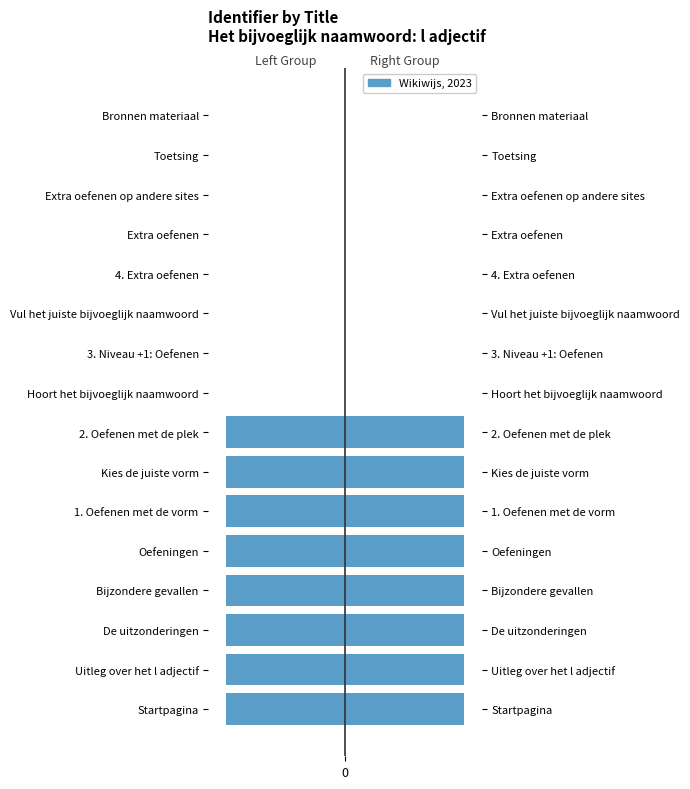

Is it true that Left (1–8) equals -7785757 at Uitleg over het l adjectif?

True